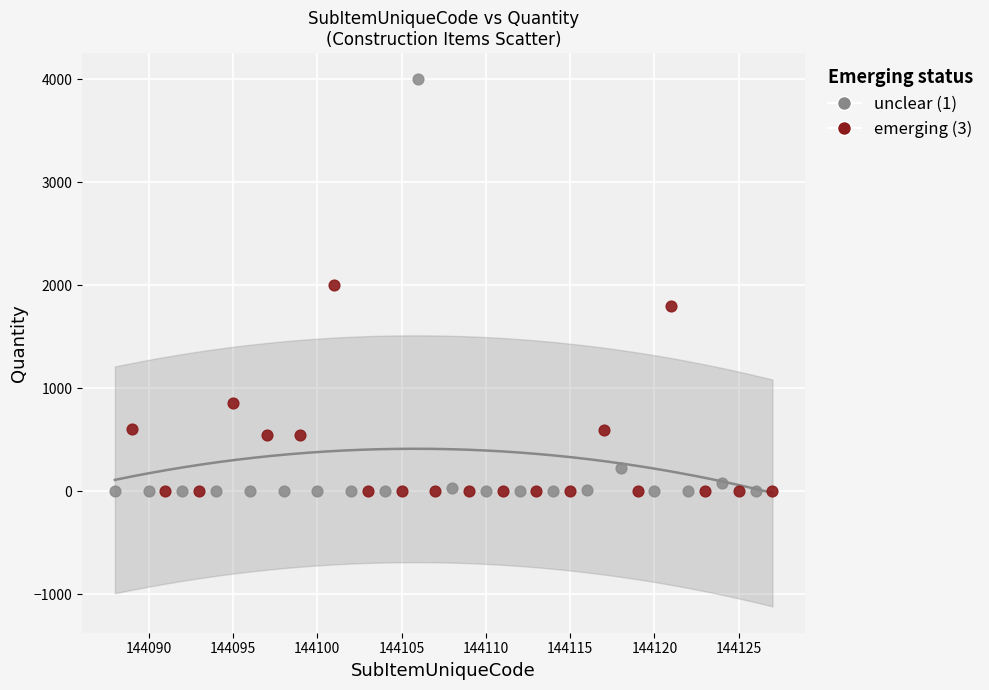

Which series has the widest spread of Y values?

unclear (1)